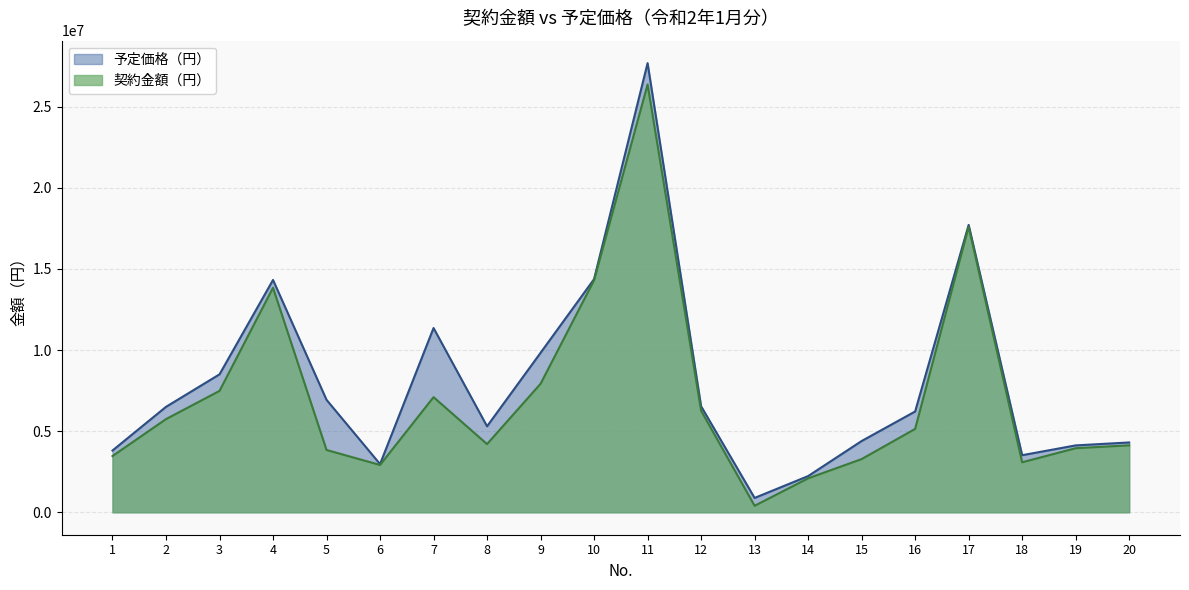

True or false: 契約金額（円） and 予定価格（円） intersect in this chart.

False